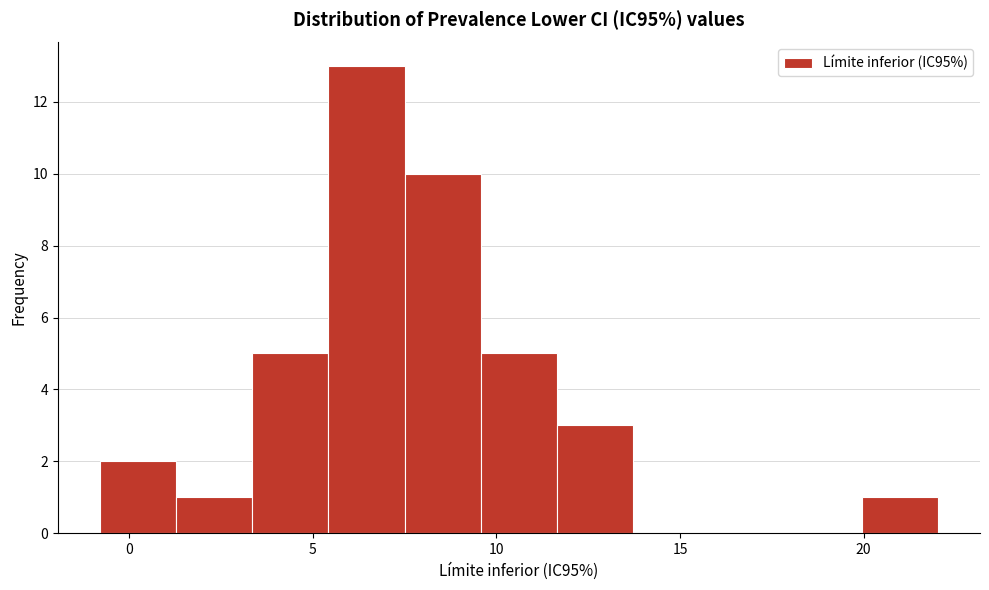

Reading left to right, transcribe this chart: for each bar, give the range it covers on the x-axis and its height. Neither the bar edges nor the heights are printed on the chart, so give them approximately, as read against the axes.

-1.0 to 1.5: 2
1.5 to 3.5: 1
3.5 to 5.5: 5
5.5 to 7.5: 13
7.5 to 9.5: 10
9.5 to 11.5: 5
11.5 to 13.5: 3
13.5 to 16.0: 0
16.0 to 18.0: 0
18.0 to 20.0: 0
20.0 to 22.0: 1